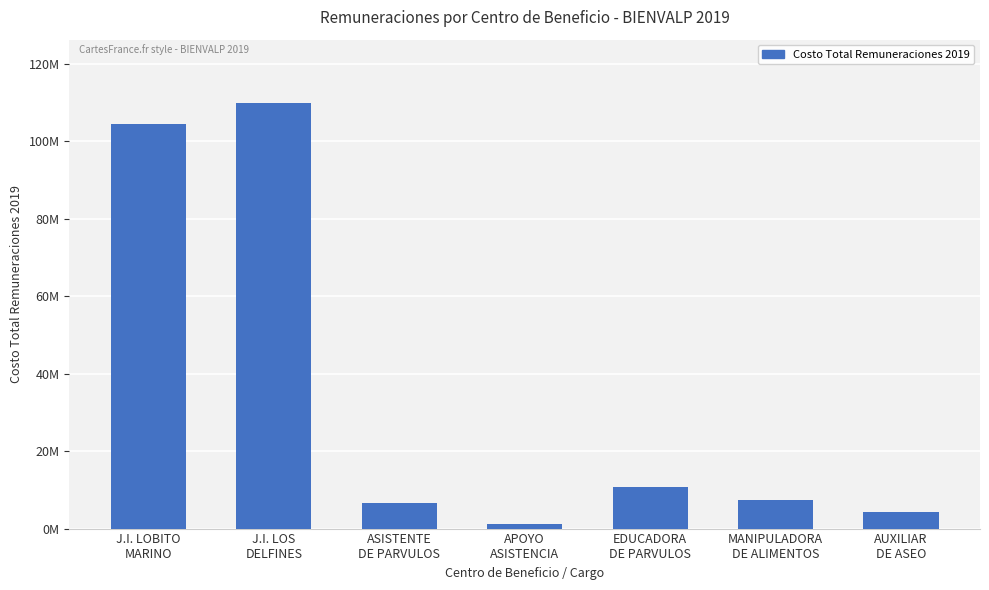

Are the bars horizontal?

No